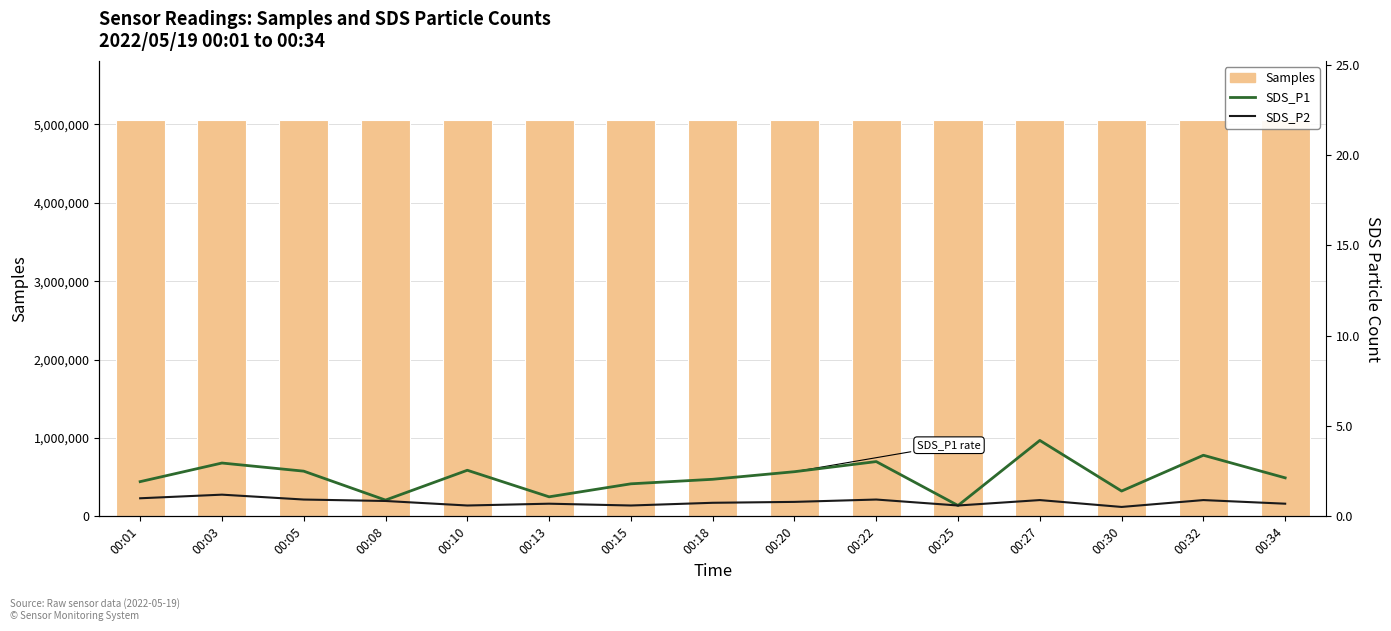

Reading left to right, what are all the values shown in this chart?

Samples: 00:01=5051387.0	00:03=5051617.0	00:05=5051435.0	00:08=5051579.0	00:10=5051752.0	00:13=5051254.0	00:15=5051292.0	00:18=5051521.0	00:20=5051278.0	00:22=5051412.0	00:25=5051621.0	00:27=5051495.0	00:30=5051377.0	00:32=5051418.0	00:34=5049905.0
SDS_P1: 00:01=1.9	00:03=3.0	00:05=2.5	00:08=0.9	00:10=2.5	00:13=1.1	00:15=1.8	00:18=2.0	00:20=2.5	00:22=3.0	00:25=0.6	00:27=4.2	00:30=1.4	00:32=3.4	00:34=2.1
SDS_P2: 00:01=1.0	00:03=1.2	00:05=0.9	00:08=0.8	00:10=0.6	00:13=0.7	00:15=0.6	00:18=0.8	00:20=0.8	00:22=0.9	00:25=0.6	00:27=0.9	00:30=0.5	00:32=0.9	00:34=0.7